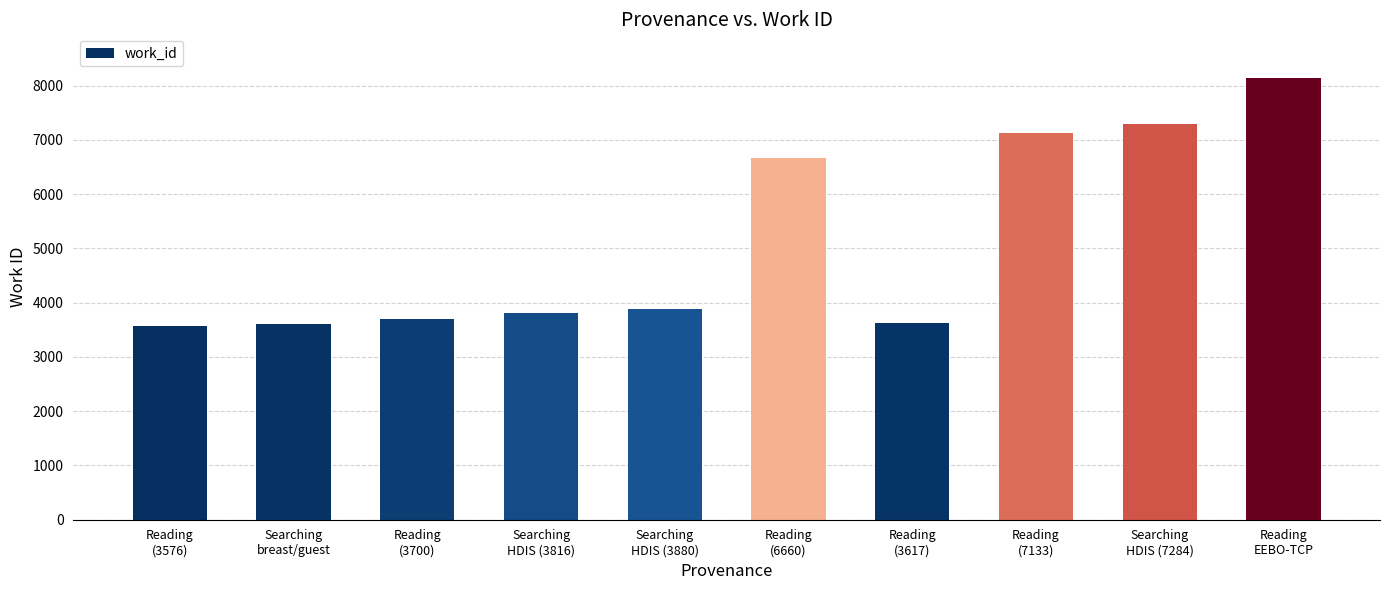

Which has a higher value, Reading
(7133) or Searching
breast/guest?

Reading
(7133)